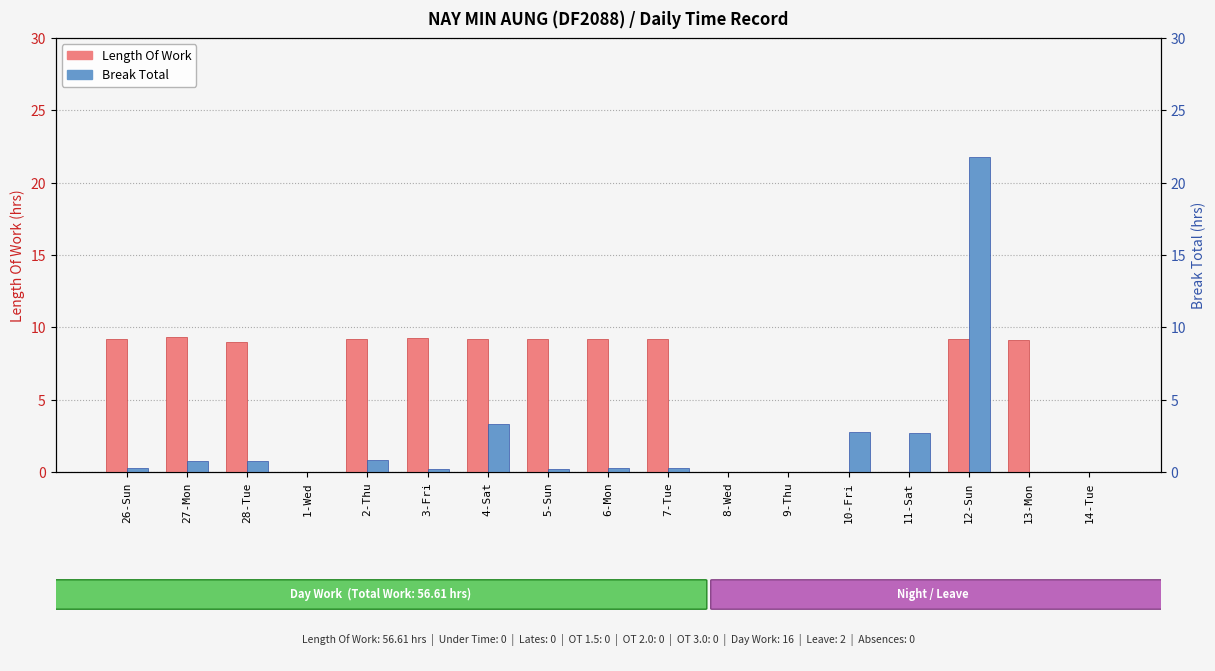

Which series has the largest total across all categories?

Length Of Work